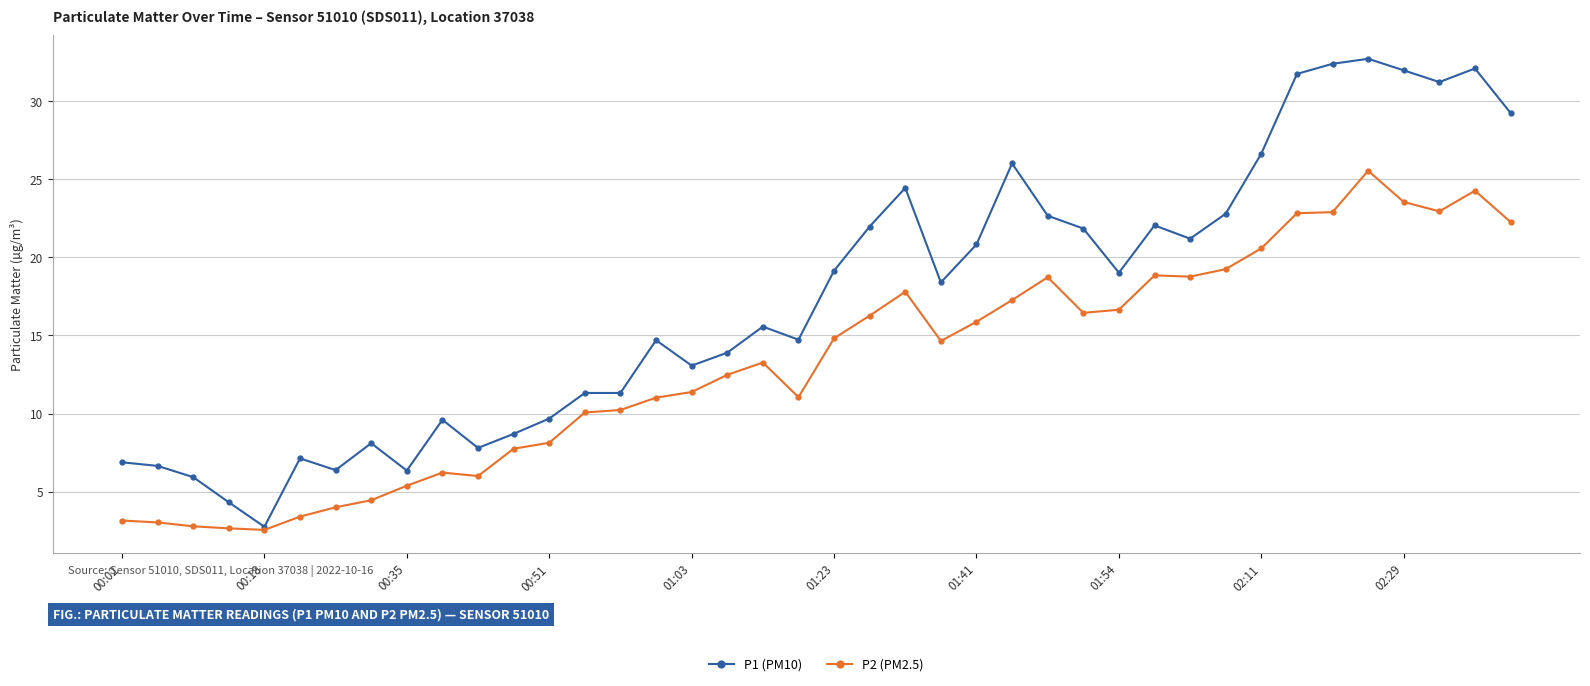

Which series has the largest total across all categories?

P1 (PM10)